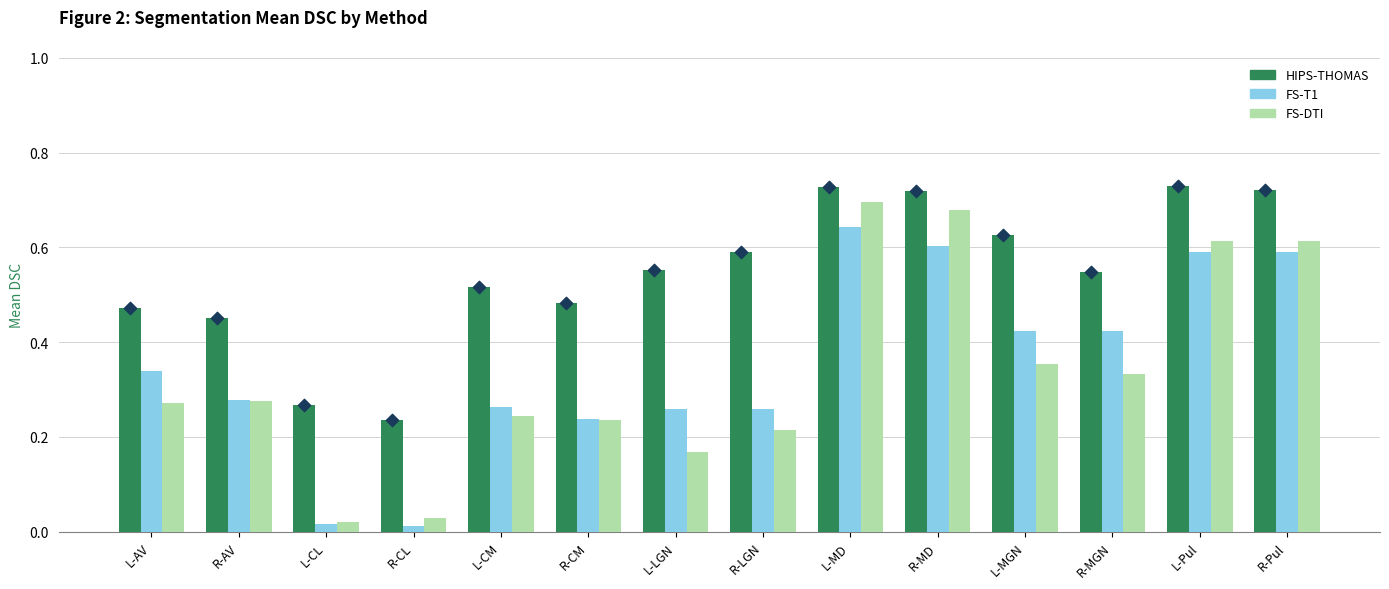

What are all the series names shown in the legend?

HIPS-THOMAS, FS-T1, FS-DTI